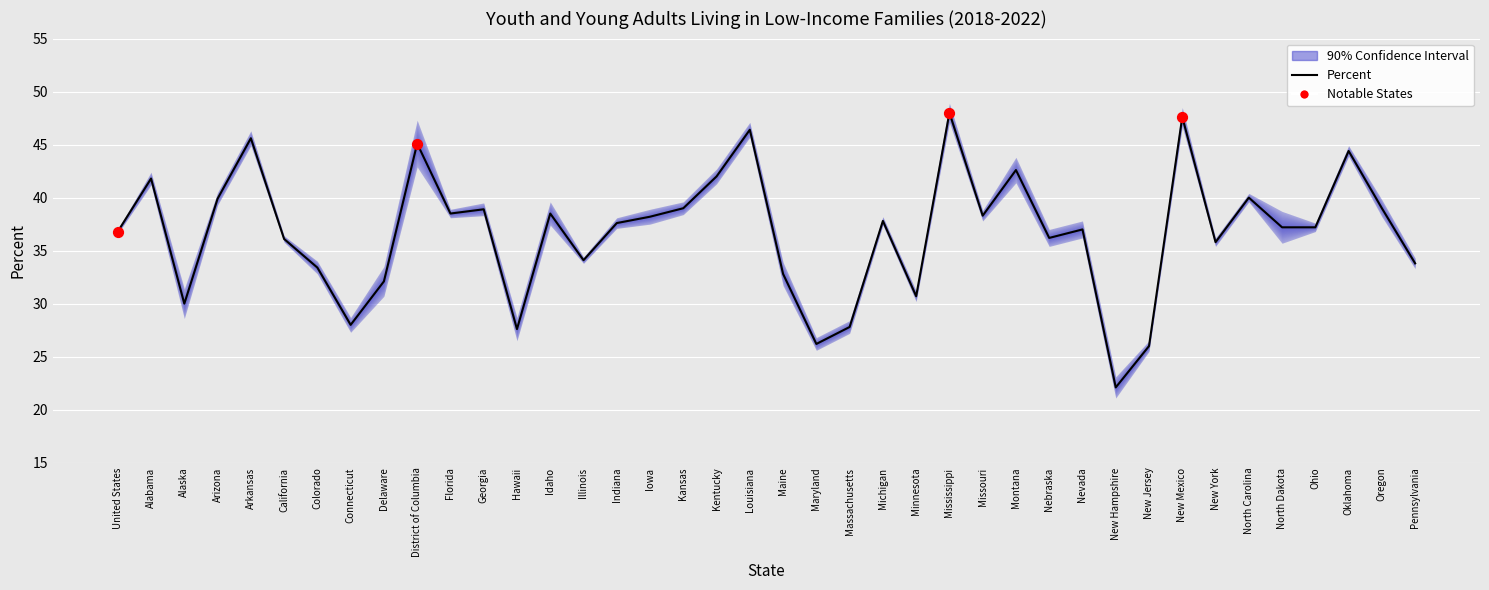

At how many categories does at least one series exceed 41?

9